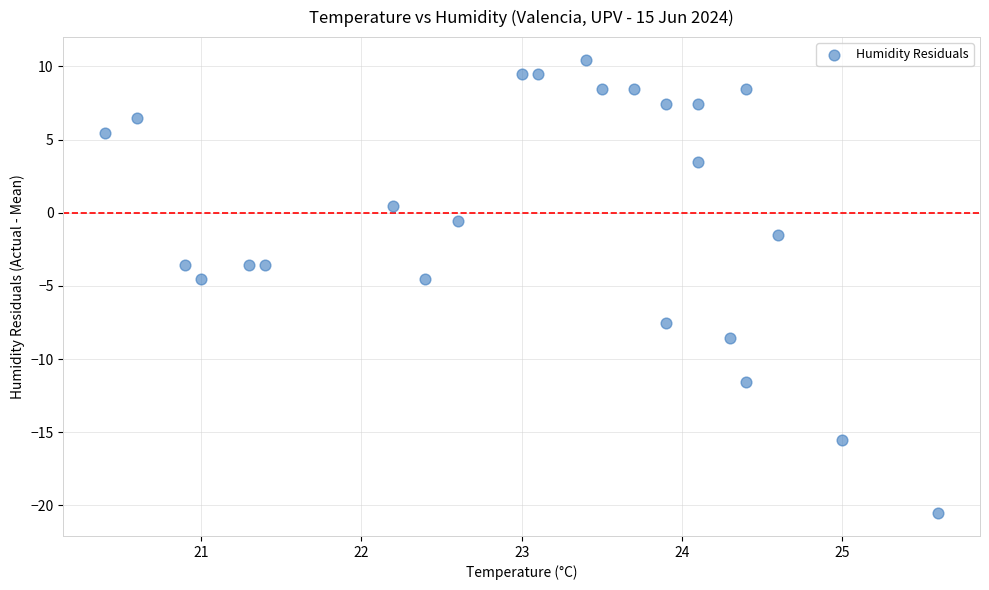

What is the range of Y values (max minus min)?

31.0